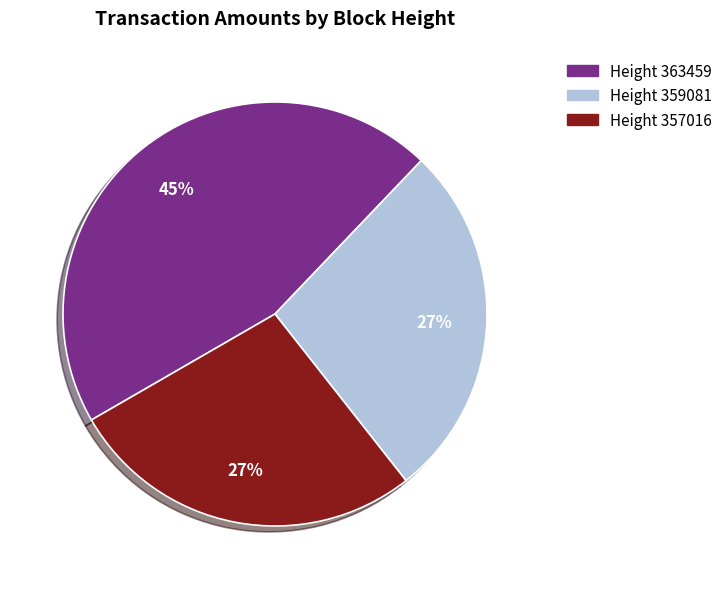

Is there a majority slice in this chart?

No